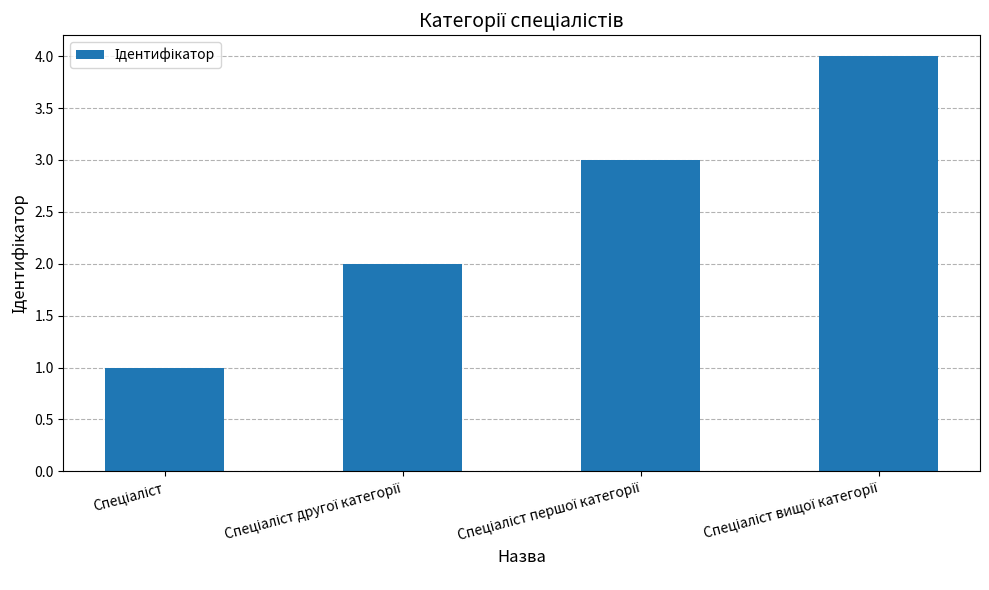

What is the greatest value displayed?

4